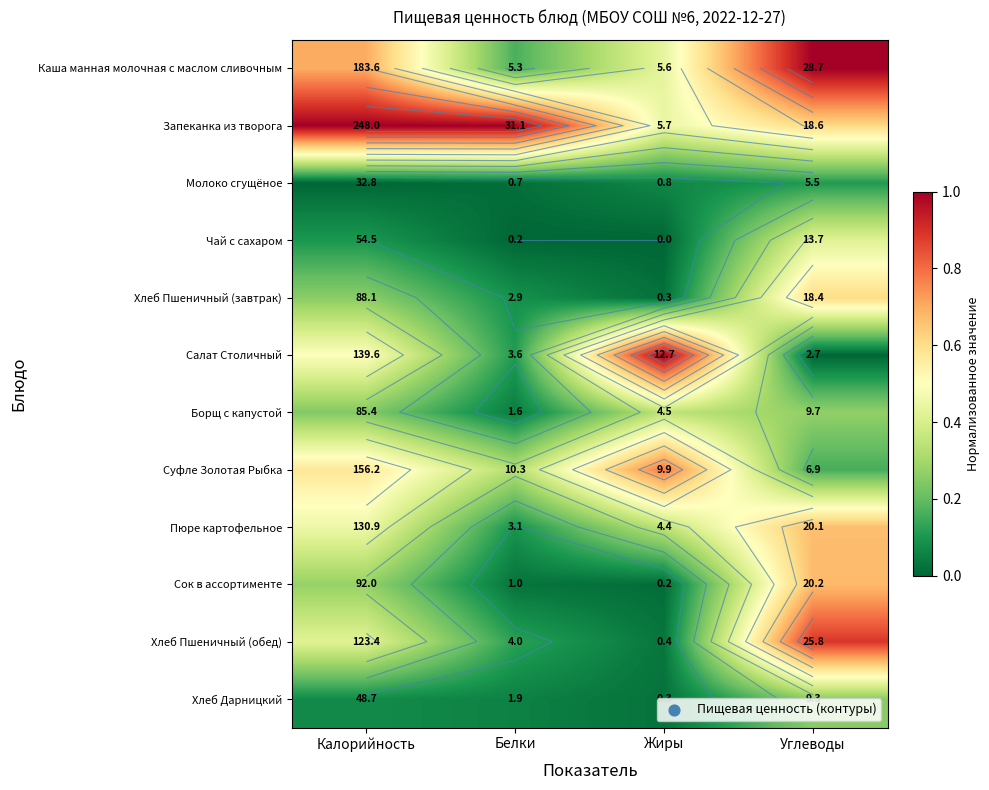

Which category has the lowest value in the Хлеб Пшеничный (обед) series?

Жиры